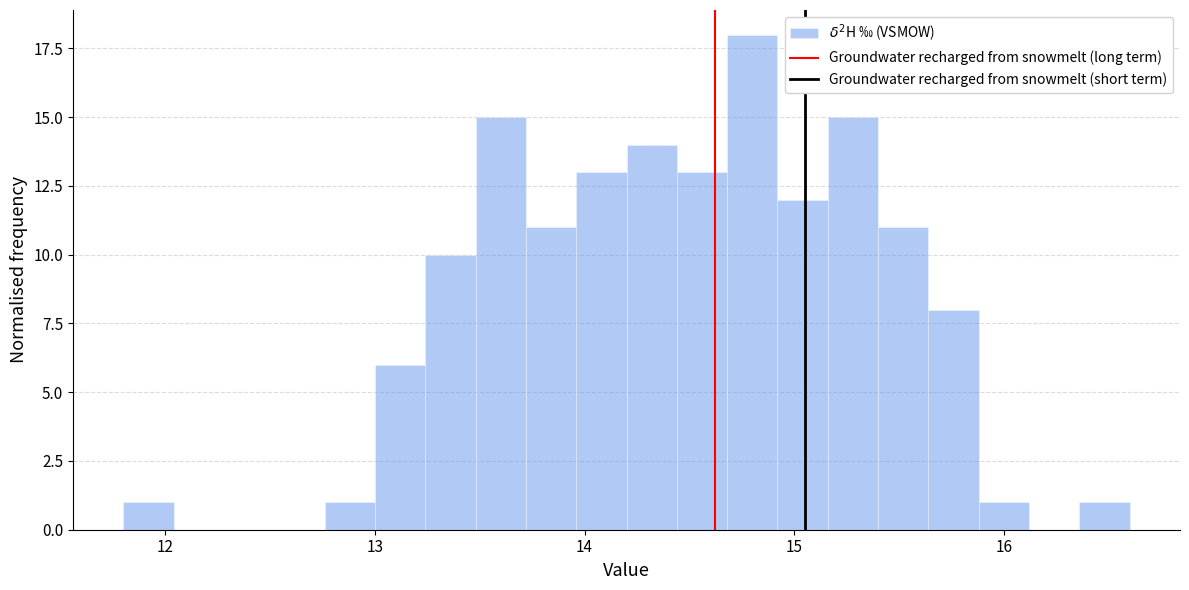

Read against the x-axis, roughly where is the centre of the tallest bar?

14.8